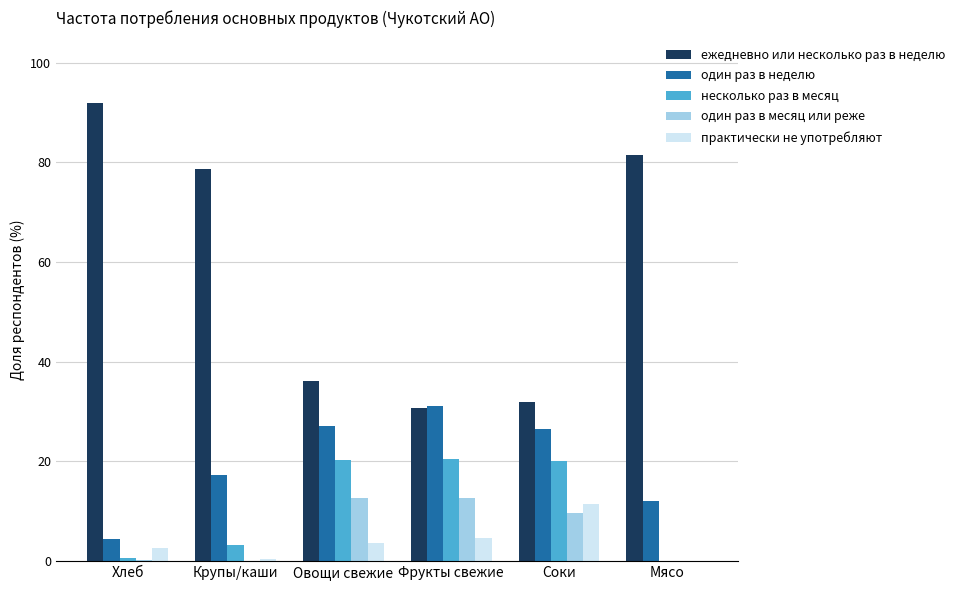

The value of один раз в неделю at Фрукты свежие is 11.4. True or false?

False